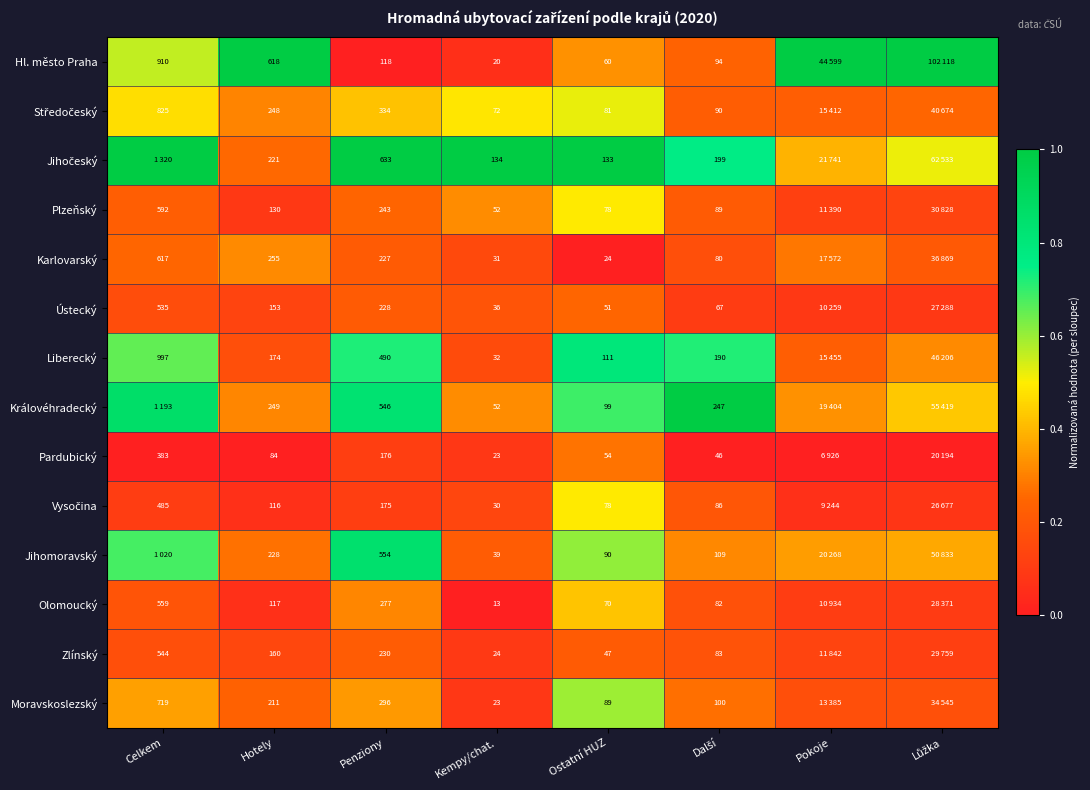

Which series changed the most between Kempy/chat. and Ostatní HUZ?

Liberecký